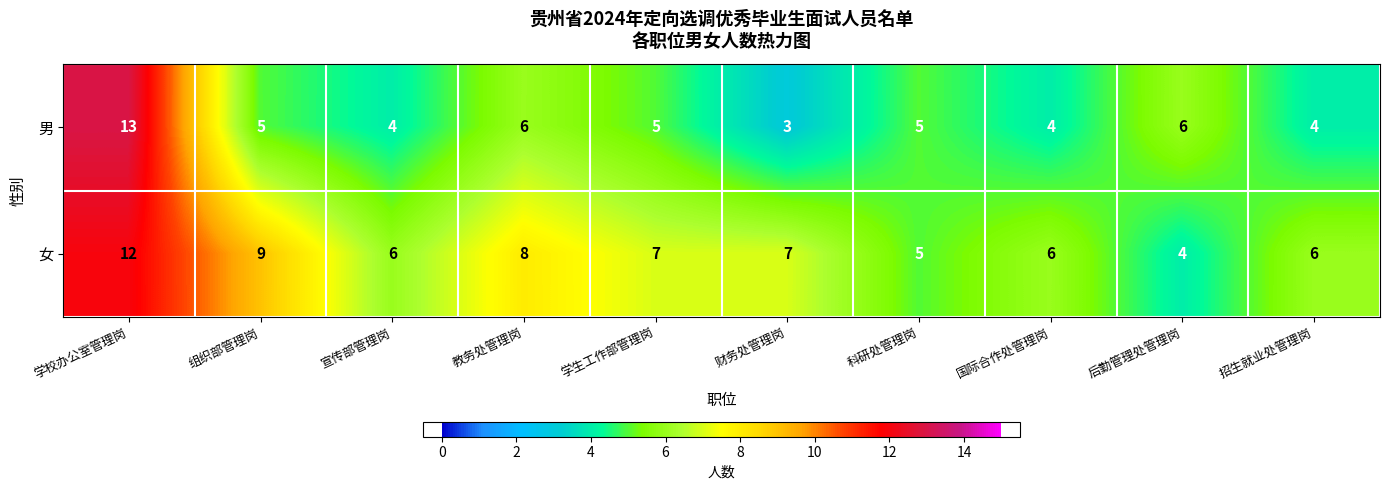

What is the difference between the 女 values at 学生工作部管理岗 and 后勤管理处管理岗?

3